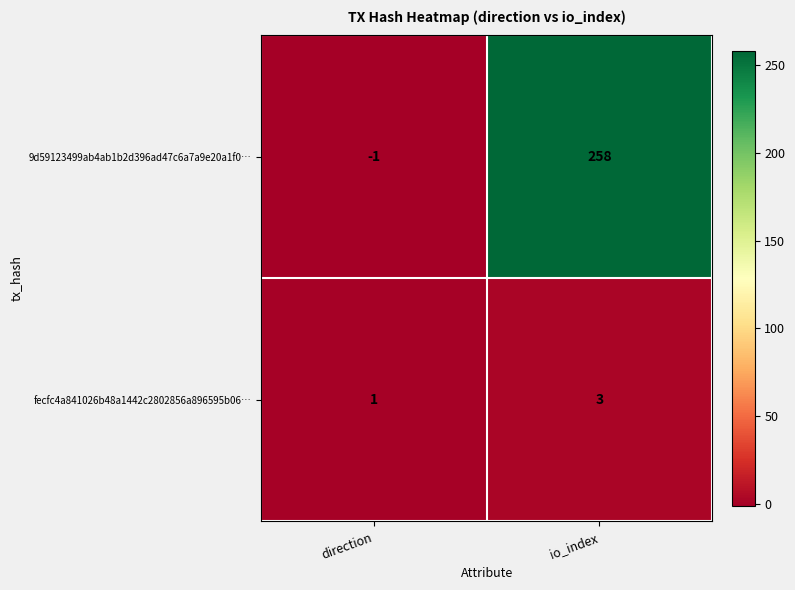

What is the sum of the 9d59123499ab4ab1b2d396ad47c6a7a9e20a1f0… values at io_index and direction?

257